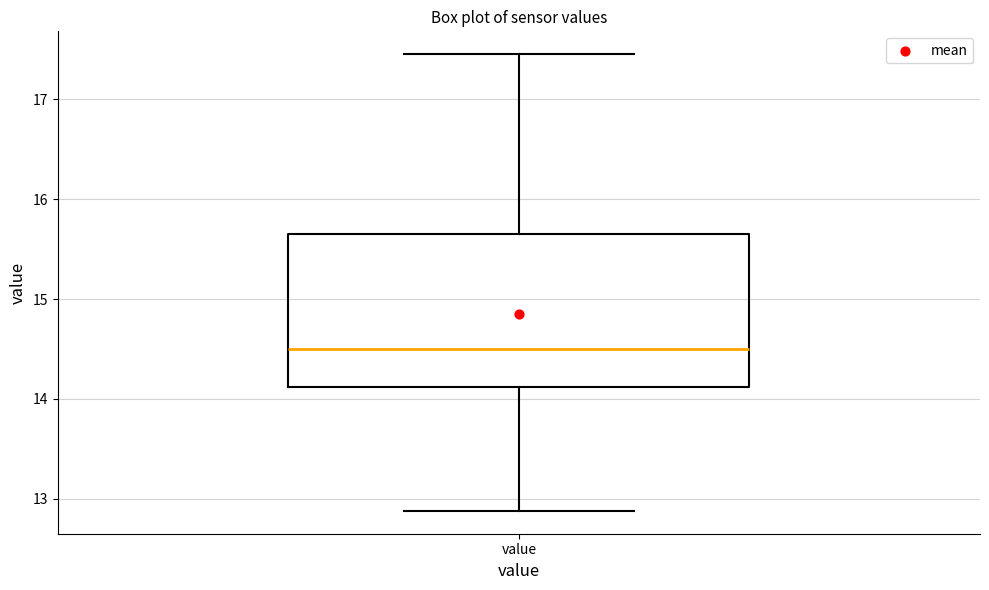

Transcribe this box plot: give where the median line is, the range the box spans, and where the two whiskers end, as read against the y-axis. The values are not printed on the chart, so give them approximately, as read against the axis.

median 14.5, box 14.1 to 15.7, whiskers 12.9 to 17.5